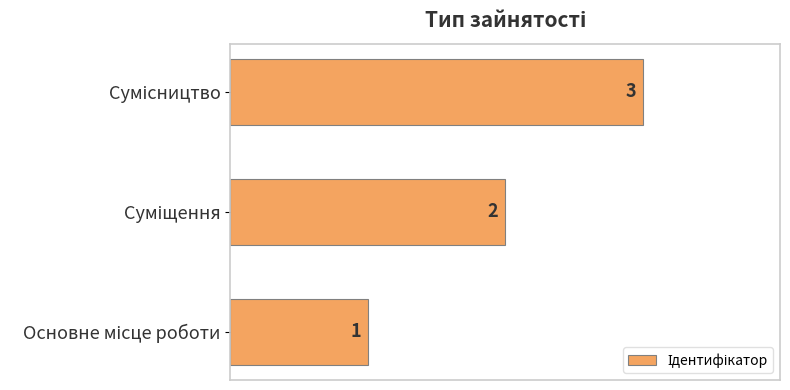

Are the bars horizontal?

Yes